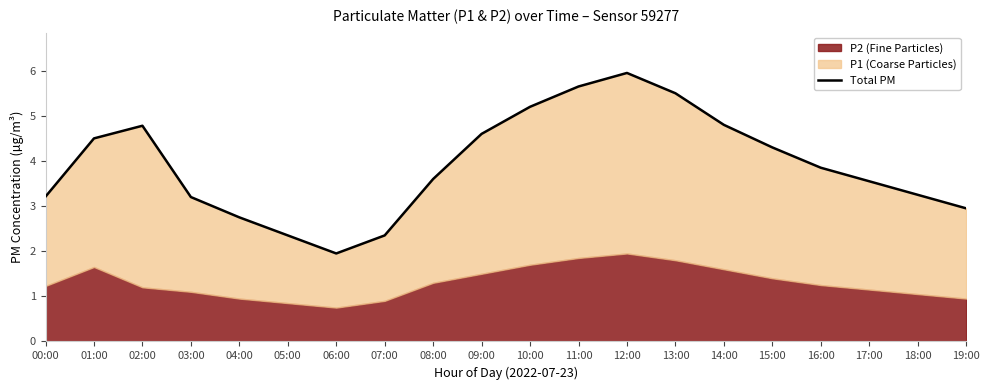

What is the average value?

3.9